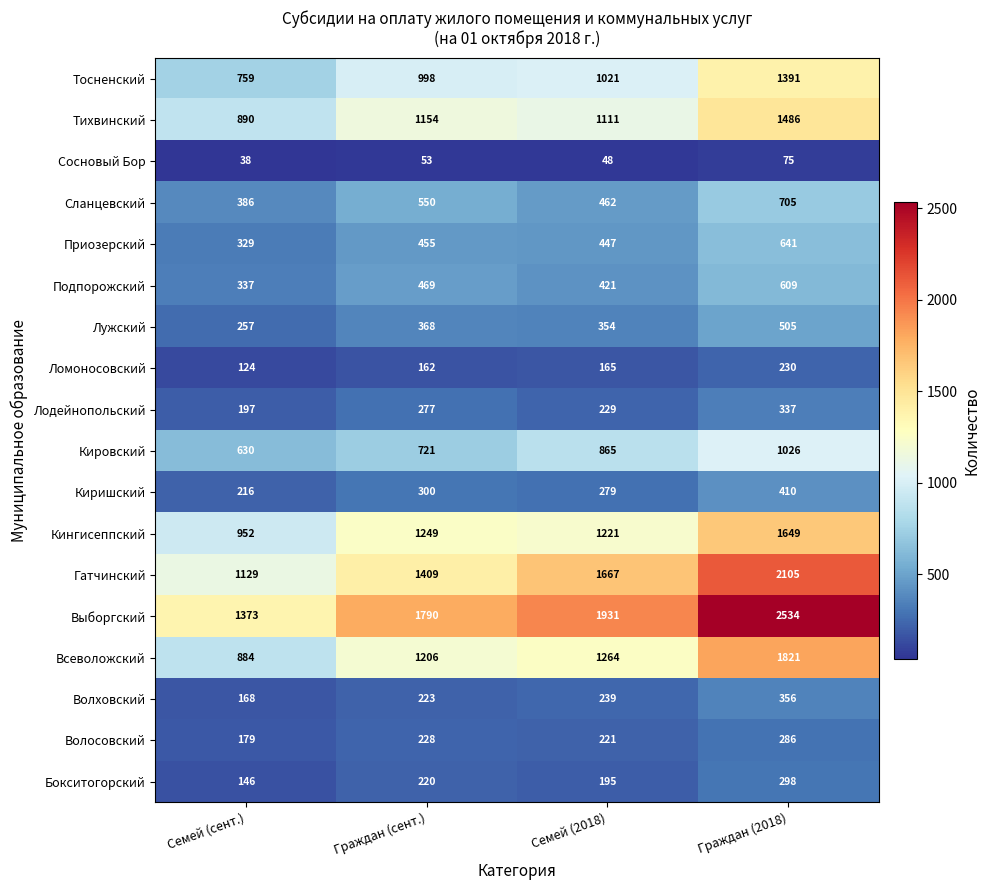

At which category is the sum across all series the highest?

Граждан (2018)